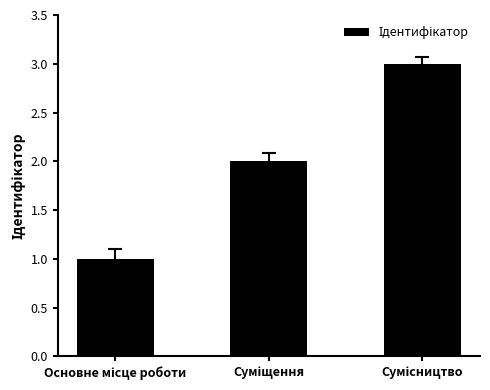

What is the sum of all values?

6